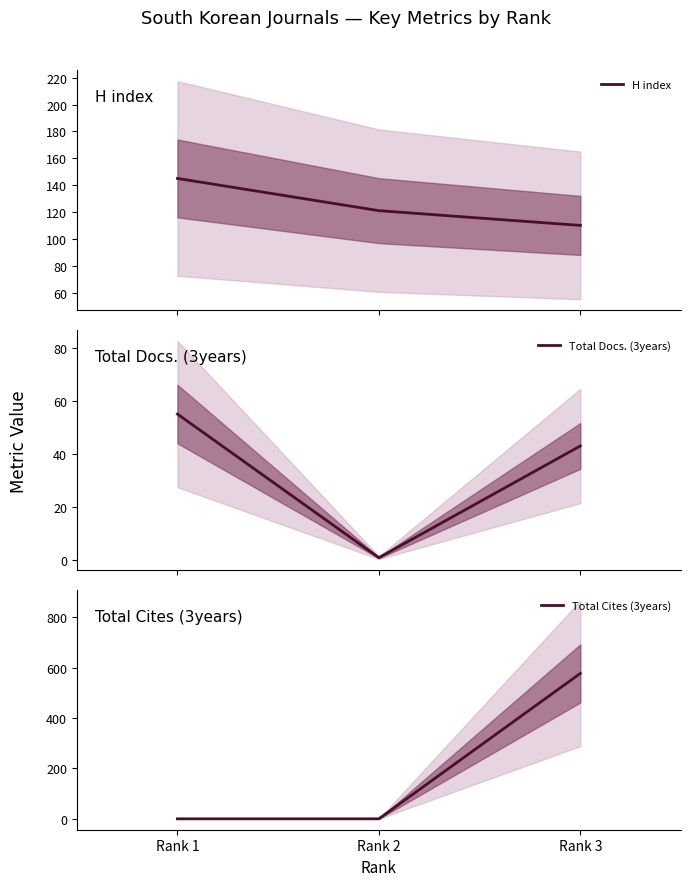

At how many categories does at least one series exceed 366?

1